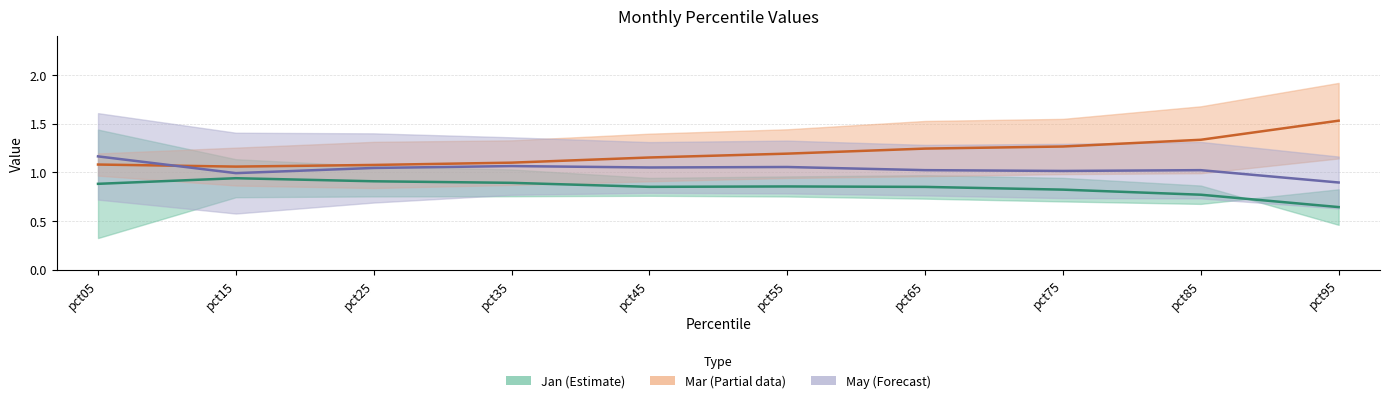

What is the difference between the May midline values at pct05 and pct75?

0.1